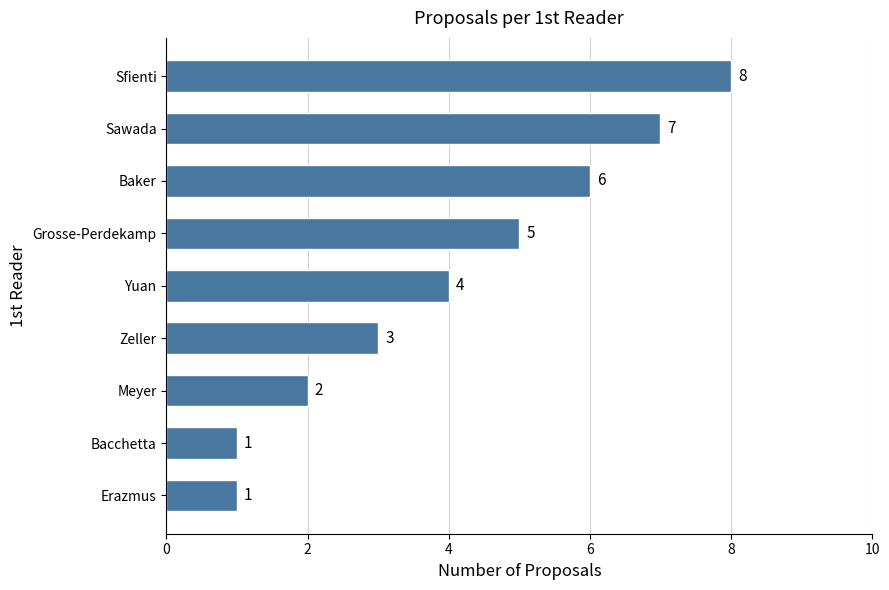

What is the difference between the maximum and minimum values?

7